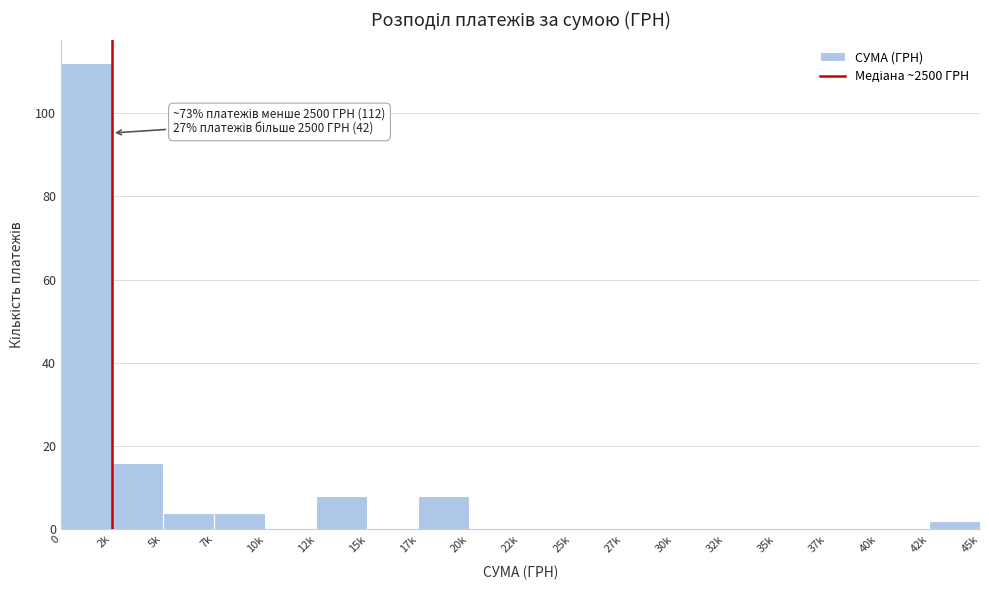

Reading left to right, extract all data points from this chart.

0=112	2k=16	5k=4	7k=4	10k=0	12k=8	15k=0	17k=8	20k=0	22k=0	25k=0	27k=0	30k=0	32k=0	35k=0	37k=0	40k=0	42k=2